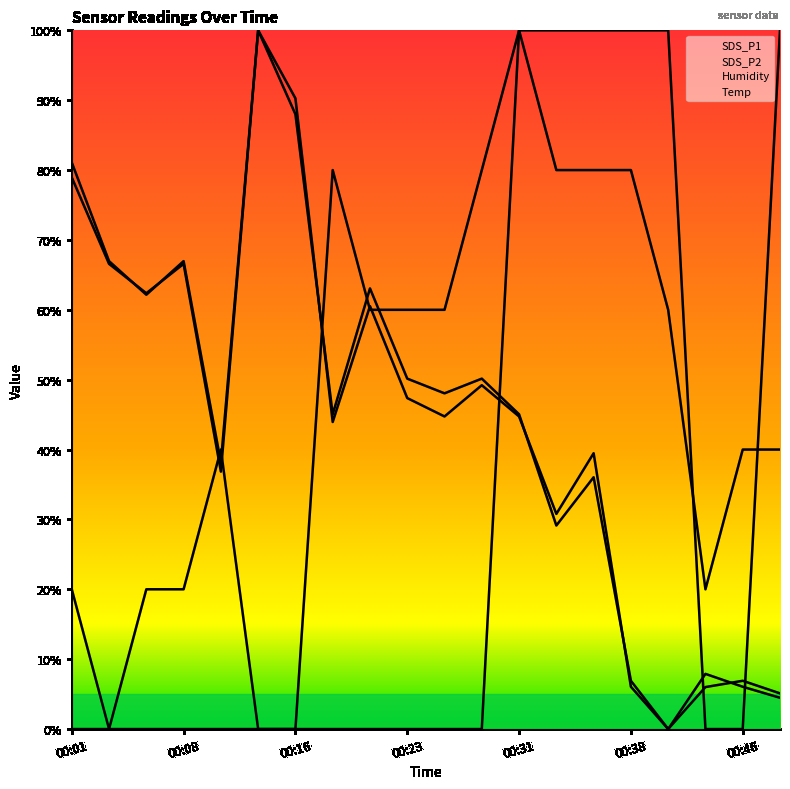

Where is the first local minimum for SDS_P2?

00:06